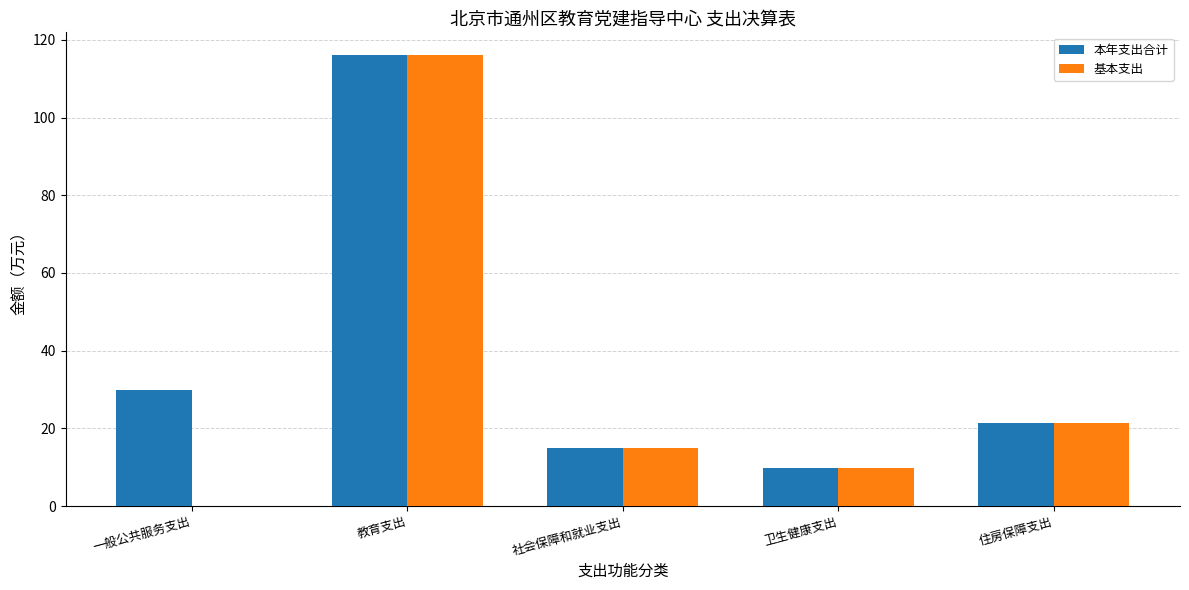

The value of 基本支出 at 住房保障支出 is 13.9. True or false?

False